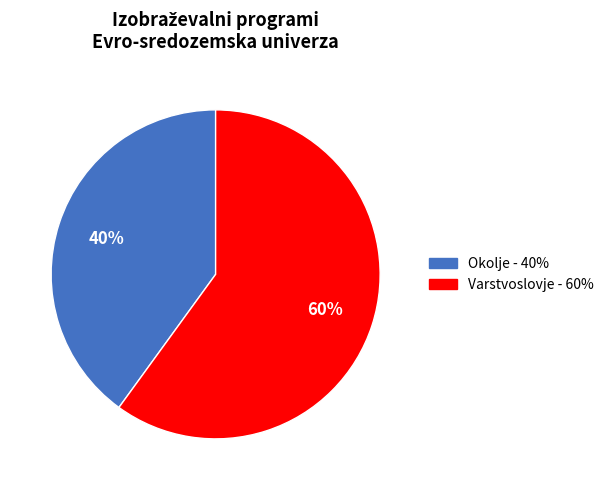

To the nearest percent, what portion does Varstvoslovje represent?

60%